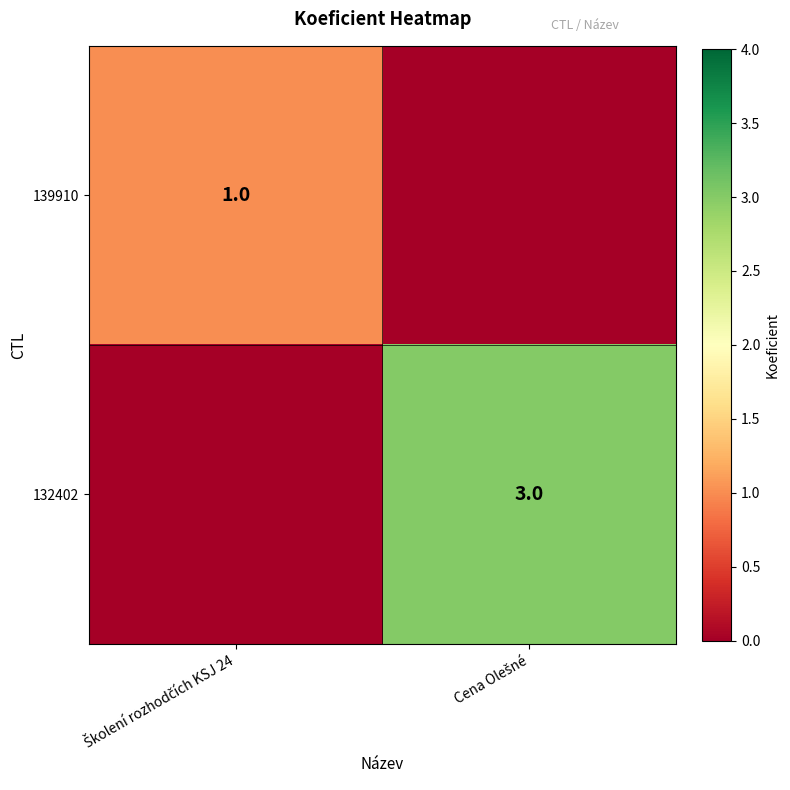

Count the number of data series in this chart.

2